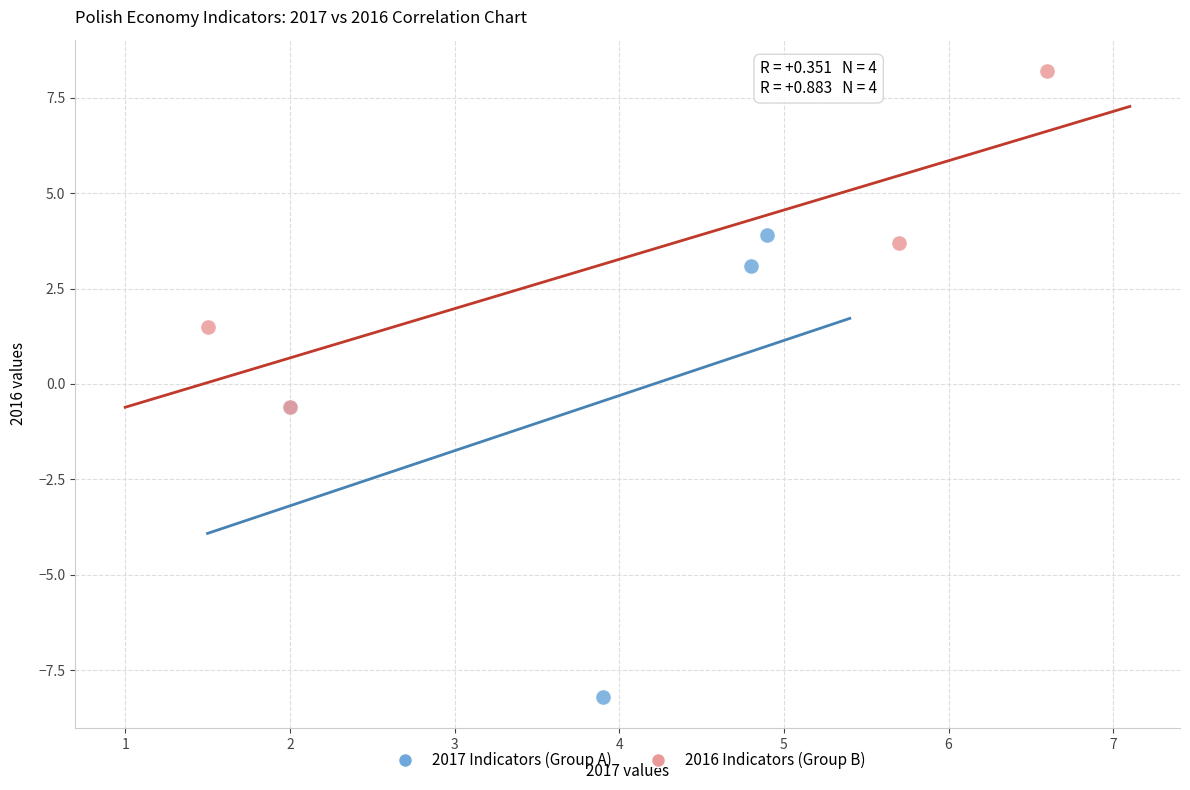

Which series has the widest spread of Y values?

2017 Indicators (Group A)